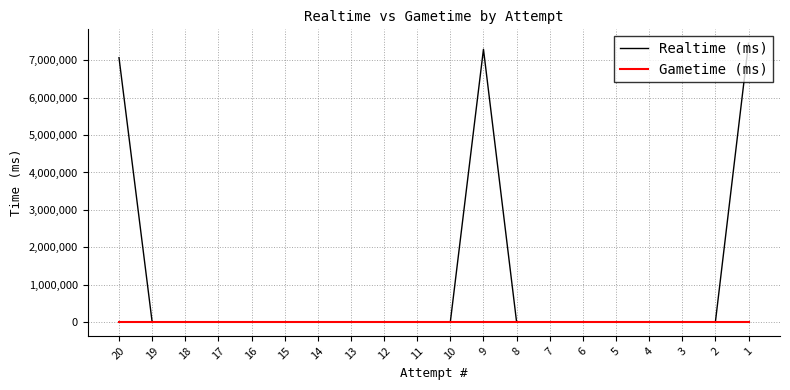

Between 5 and 1, which series saw the biggest shift?

Realtime (ms)